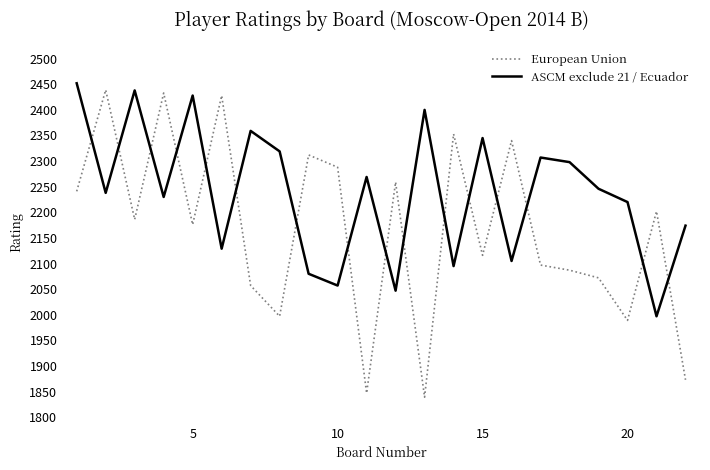

Which series has the widest spread of values?

European Union